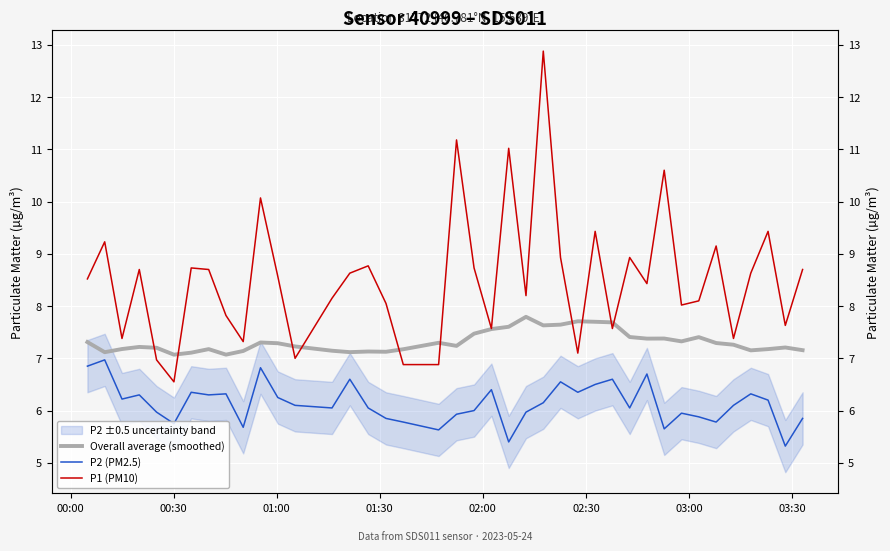

Which series has the largest total across all categories?

P1 (PM10)